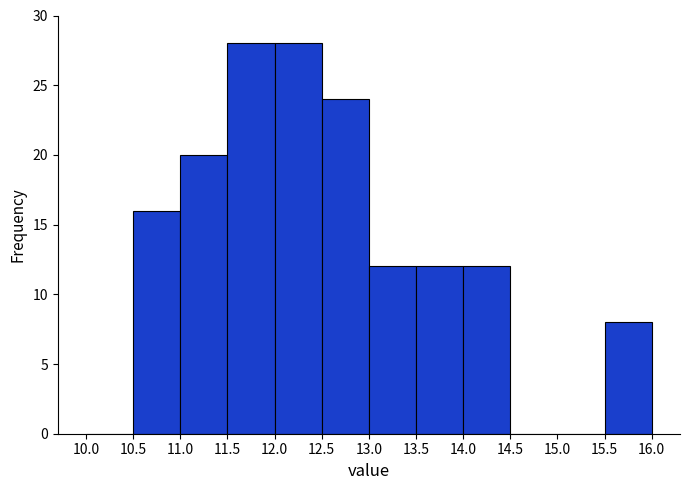

Reading left to right, list every bar in this chart as the range it spans on the x-axis followed by its height. The values are not printed on the chart, so give them approximately, as read against the axis.

10.0 to 10.5: 0
10.5 to 11.0: 16
11.0 to 11.5: 20
11.5 to 12.0: 28
12.0 to 12.5: 28
12.5 to 13.0: 24
13.0 to 13.5: 12
13.5 to 14.0: 12
14.0 to 14.5: 12
14.5 to 15.0: 0
15.0 to 15.5: 0
15.5 to 16.0: 8